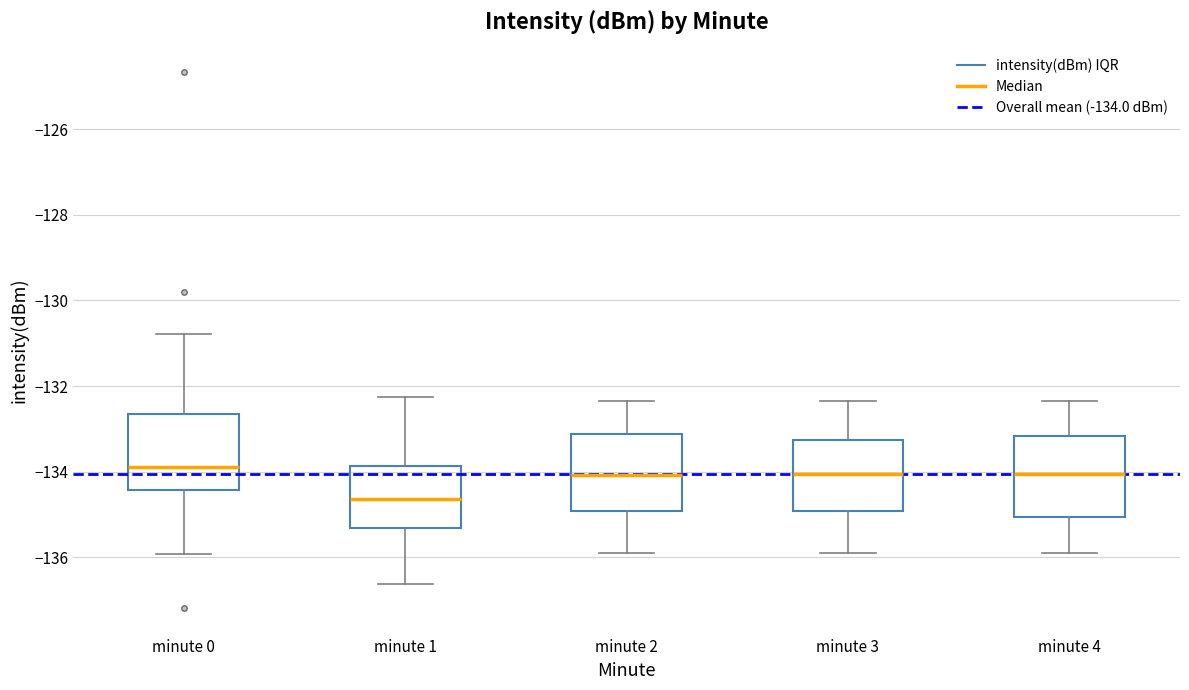

Reading left to right, read every box against the y-axis: the position of its median line, the range the box covers, and the ends of its whiskers. The values are not printed on the chart, so give them approximately, as read against the axis.

minute 0: median -133.8, box -134.4 to -132.6, whiskers -136.0 to -130.8
minute 1: median -134.6, box -135.4 to -133.8, whiskers -136.6 to -132.2
minute 2: median -134.0, box -135.0 to -133.2, whiskers -135.8 to -132.4
minute 3: median -134.0, box -135.0 to -133.2, whiskers -135.8 to -132.4
minute 4: median -134.0, box -135.0 to -133.2, whiskers -135.8 to -132.4